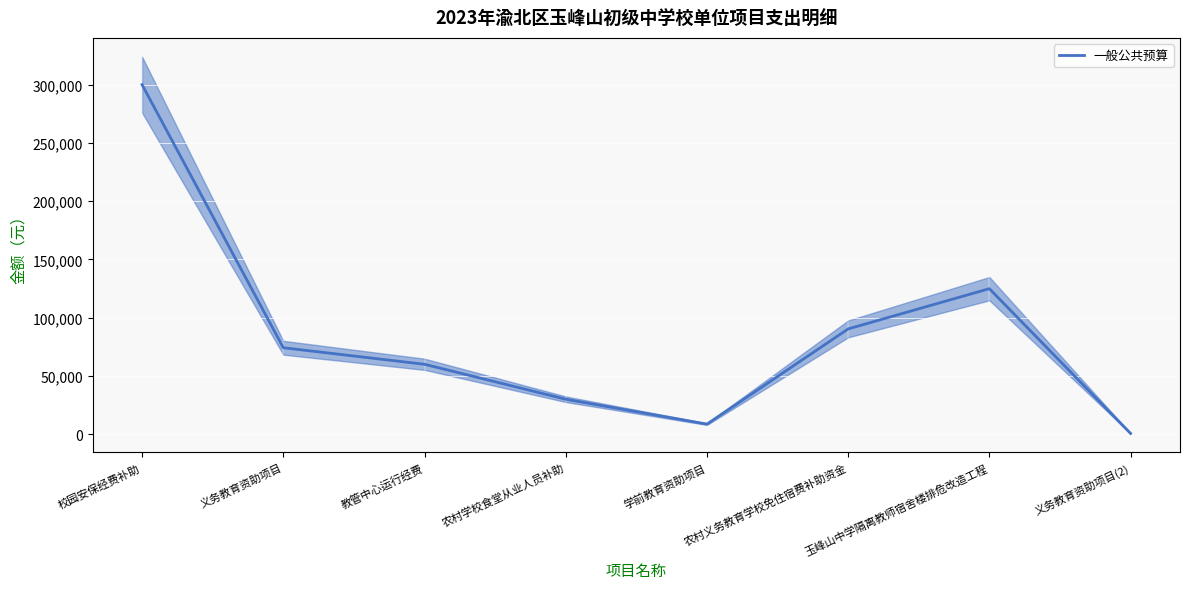

How many interior local valleys (lower than both neighbors) does the data have?

1